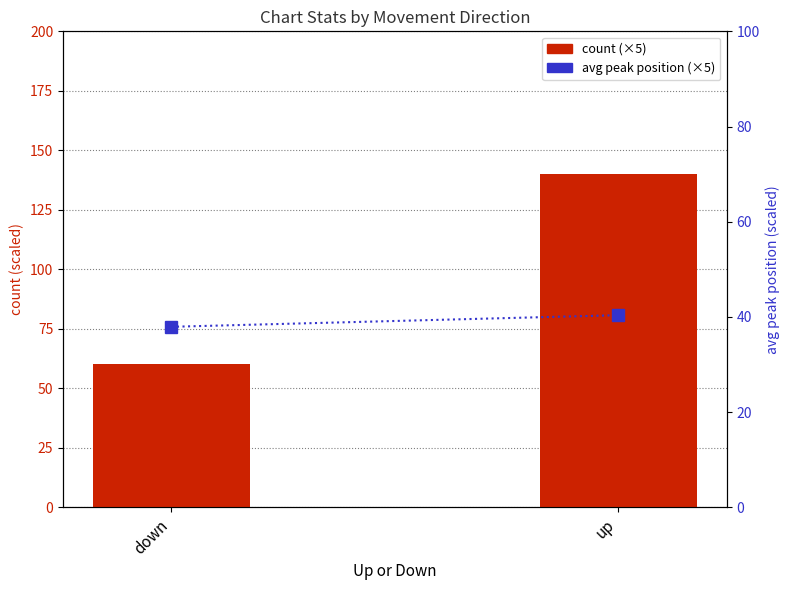

What is the value of the count (×5 scaled) bar at the 1st from the left?

60.0